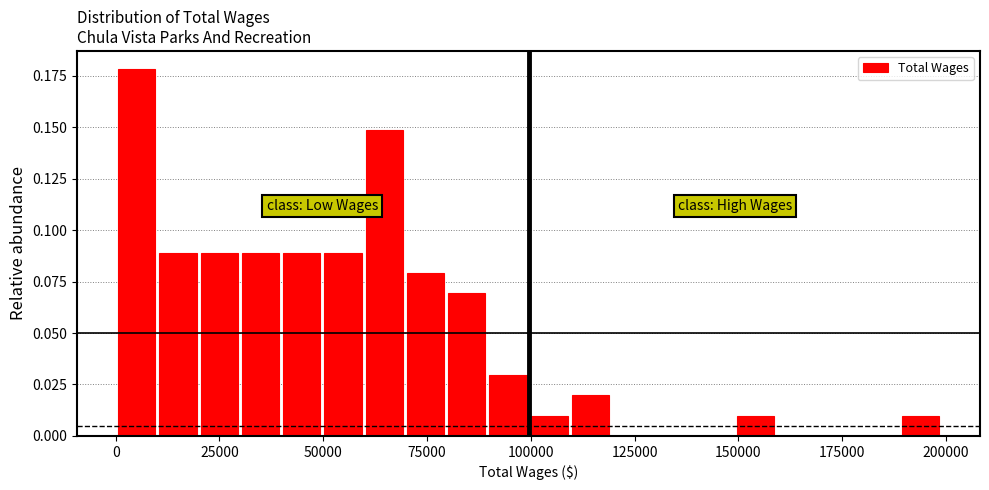

Read against the x-axis, roughly where is the centre of the tallest bar?

5000